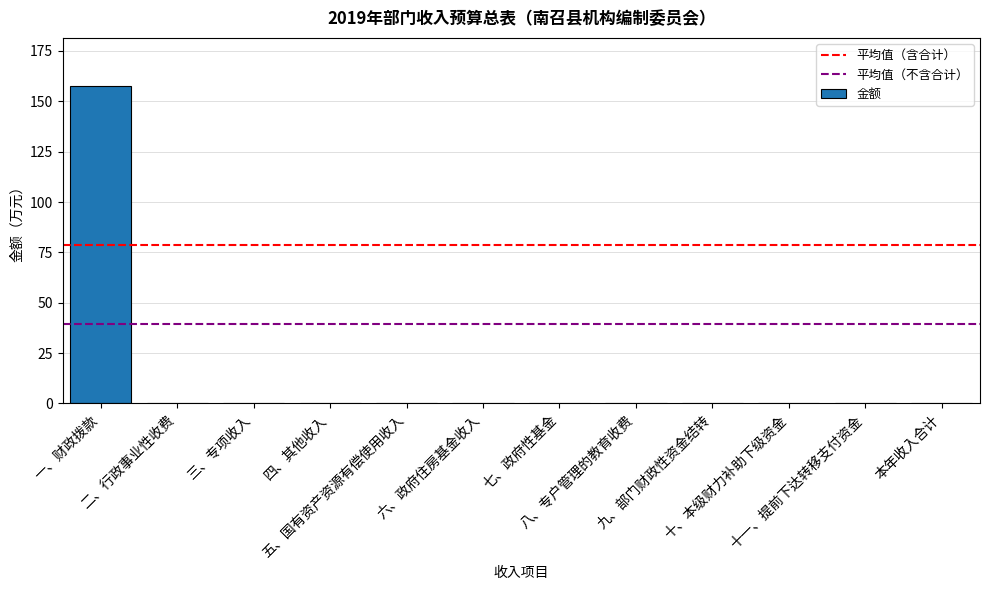

Are the bars horizontal?

No